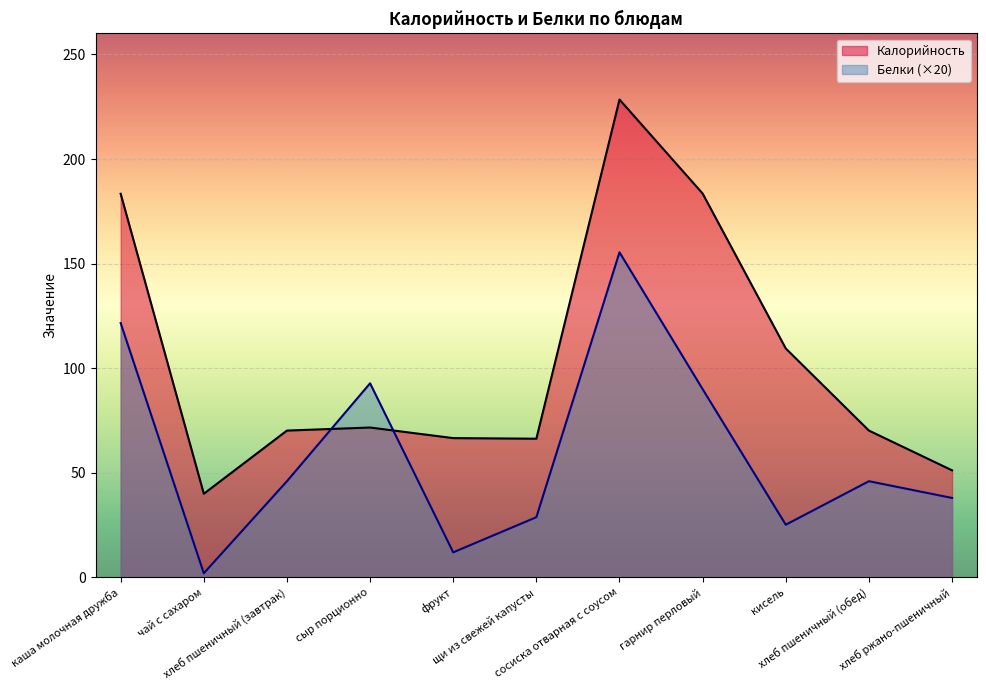

Between гарнир перловый and сыр порционно, which is larger?

гарнир перловый